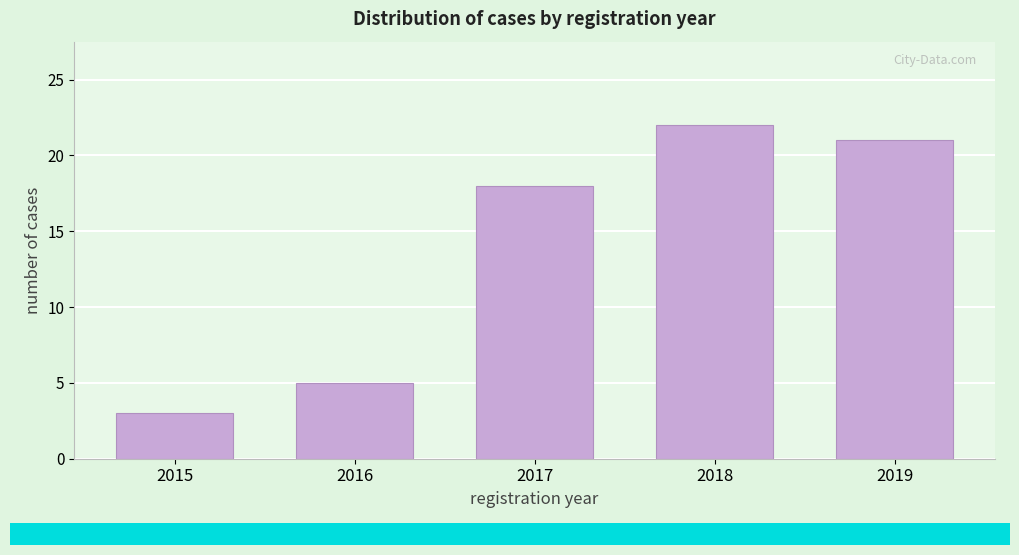

Reading left to right, transcribe all the data shown in this chart.

2015=3	2016=5	2017=18	2018=22	2019=21